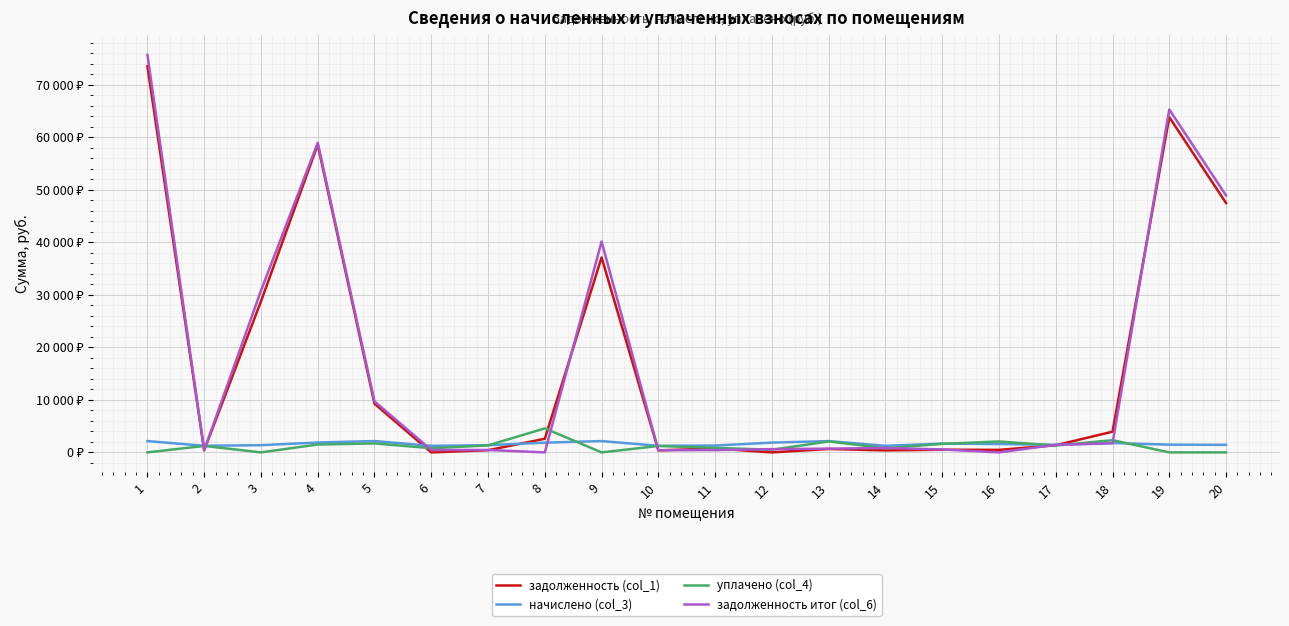

Reading left to right, list all the values displayed in this chart.

задолженность (col_1): 73544.9	384.1	28758.6	58592.1	9271.8	0.2	415.0	2596.4	37127.5	380.1	739.0	0.0	649.9	378.6	508.3	482.4	1359.6	3946.4	63828.4	47481.4
начислено (col_3): 2152.2	1263.8	1374.2	1882.2	2159.5	1251.5	1374.2	1852.8	2154.6	1258.9	1303.1	1862.6	2152.2	1254.0	1683.5	1597.6	1445.4	1789.0	1474.9	1440.5
уплачено (col_4): 0.0	1232.0	0.0	1500.0	1711.5	795.4	1331.1	4577.1	0.0	1219.4	868.7	504.1	2084.6	796.6	1625.3	2079.9	1309.3	2329.2	0.0	0.0
задолженность итог (col_6): 75697.1	415.9	30793.2	58974.3	9719.8	456.4	458.1	0.0	40154.6	419.6	434.4	620.9	717.4	836.0	561.1	0.0	1450.9	1735.3	65303.2	48921.9